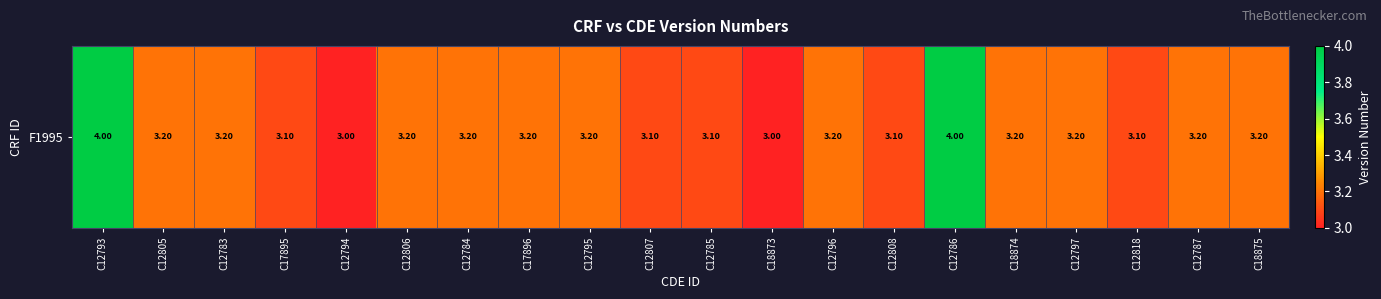

Reading right to left, list all the values displayed in this chart.

3.2	3.2	3.1	3.2	3.2	4.0	3.1	3.2	3.0	3.1	3.1	3.2	3.2	3.2	3.2	3.0	3.1	3.2	3.2	4.0